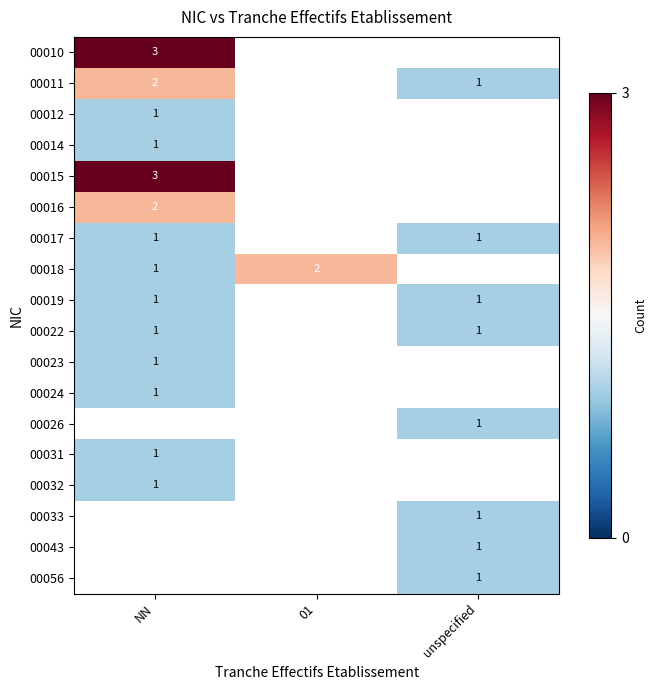

What is the minimum value shown in the chart?

1.0